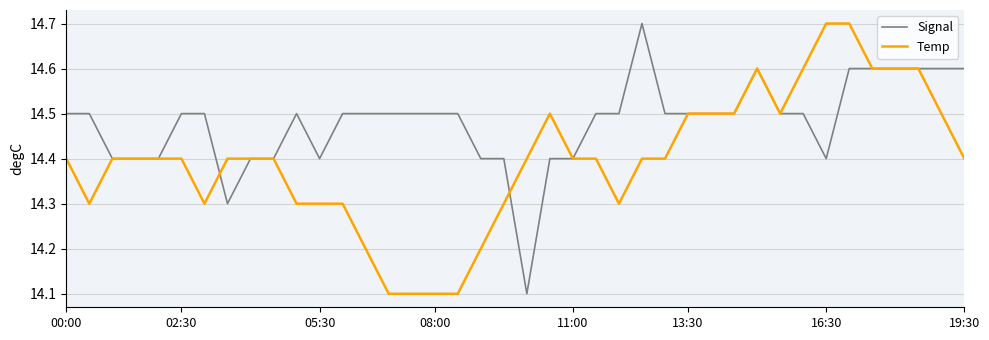

True or false: Signal has more than 2 points higher than both neighbors.

True